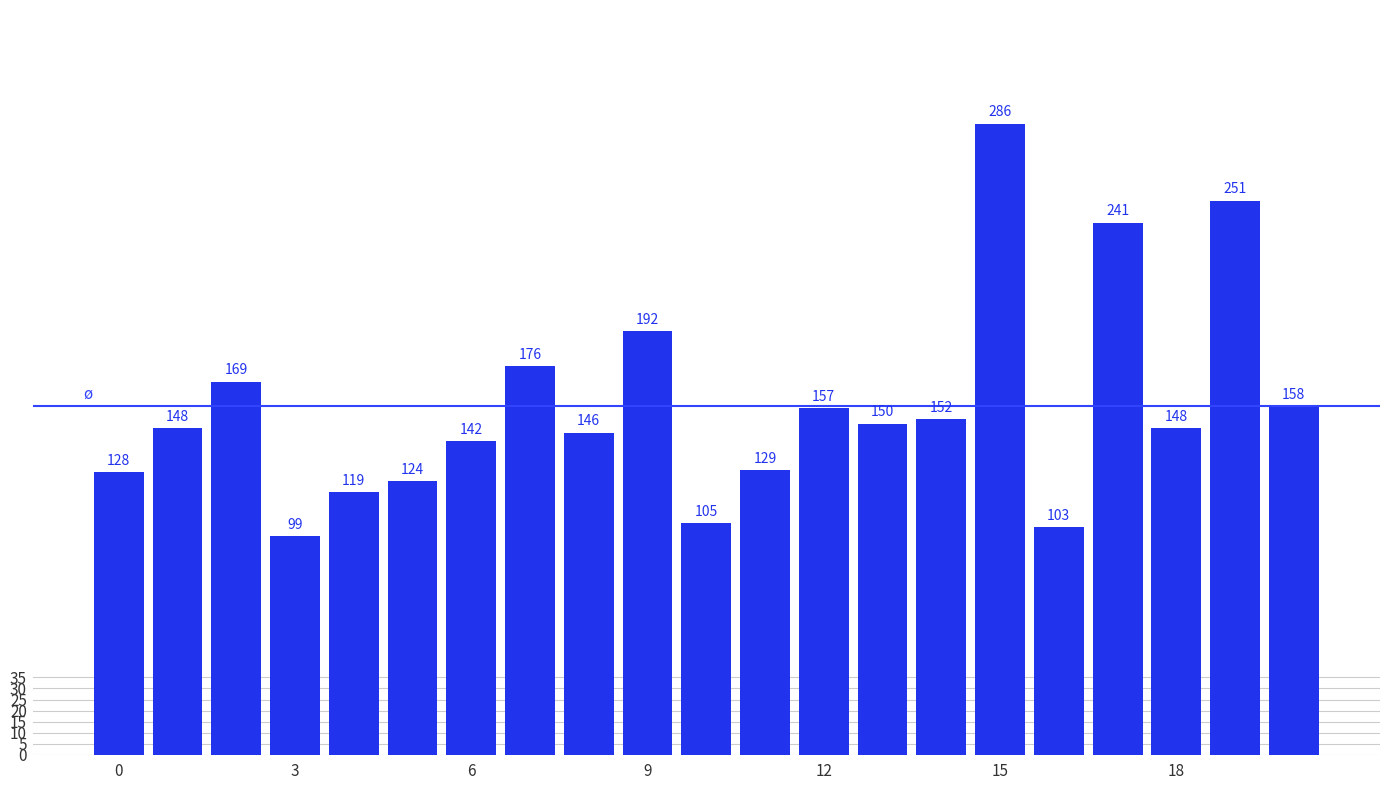

How many distinct data groups are displayed?

1